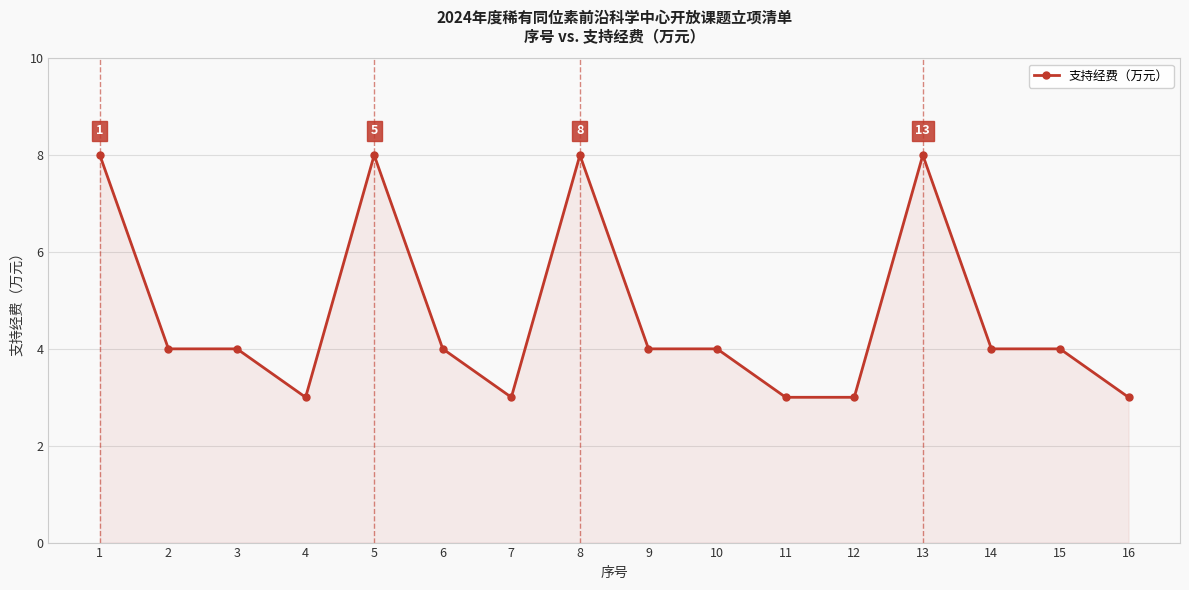

What is the change in value from 5 to 16?

-5